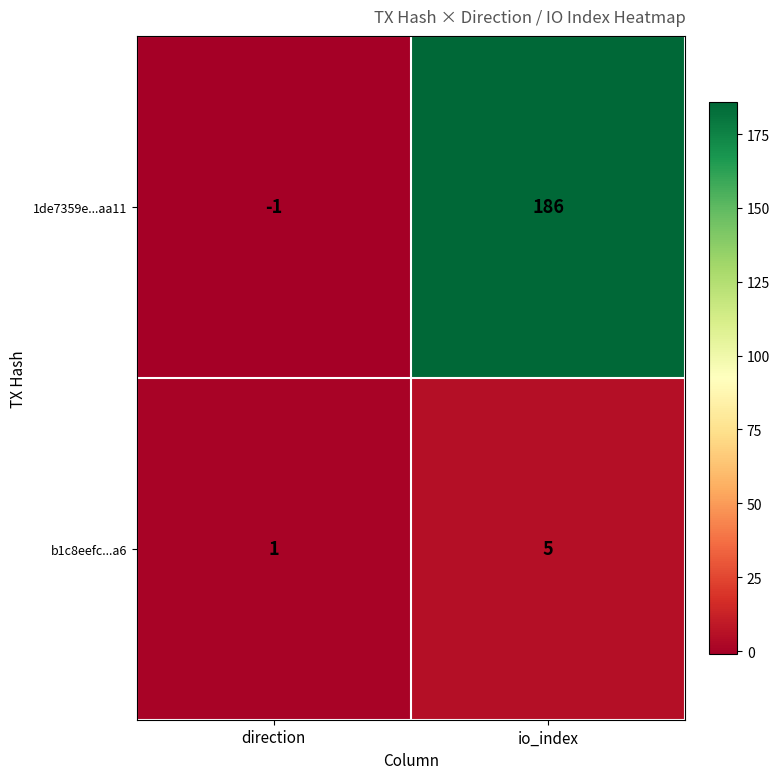

Which category has the highest value in the 1de7359e...aa11 series?

io_index